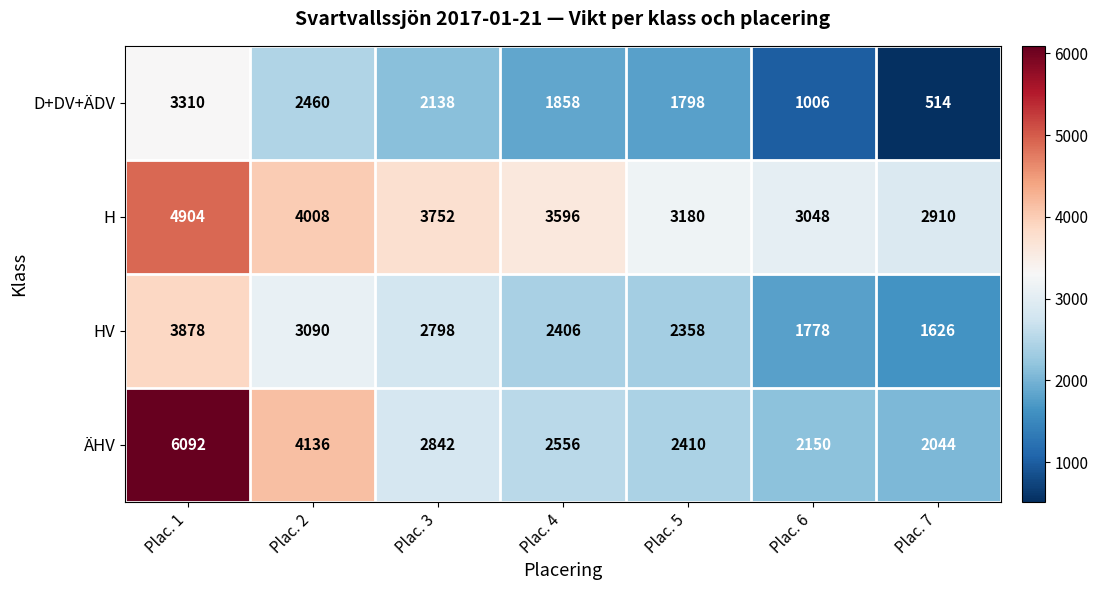

Which category has the highest value in the D+DV+ÄDV series?

Plac. 1